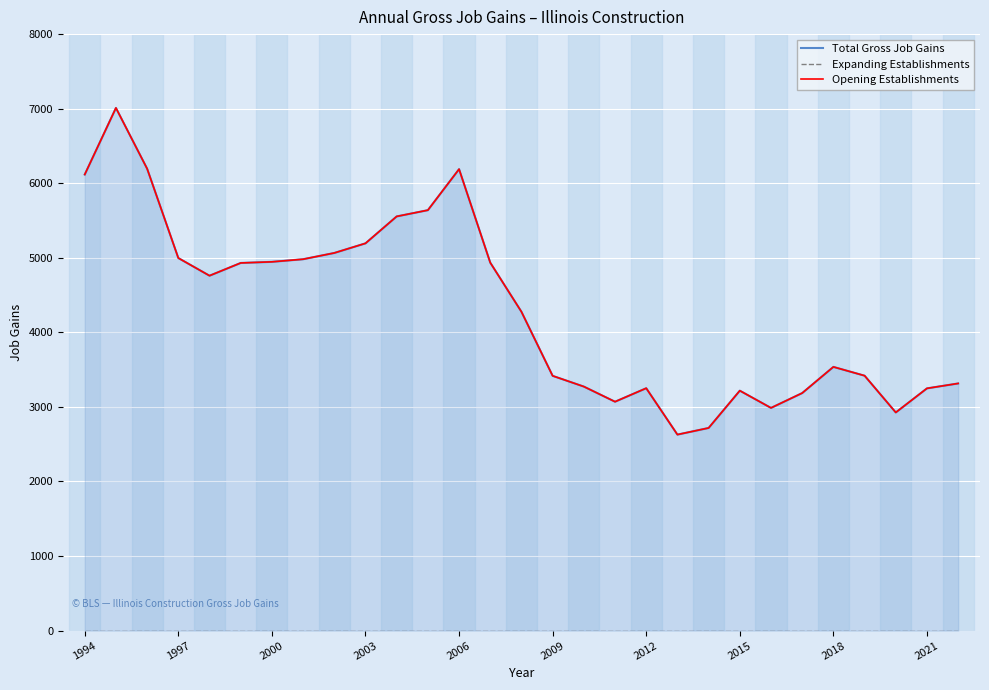

What is the total value across all series at 2018?

10130